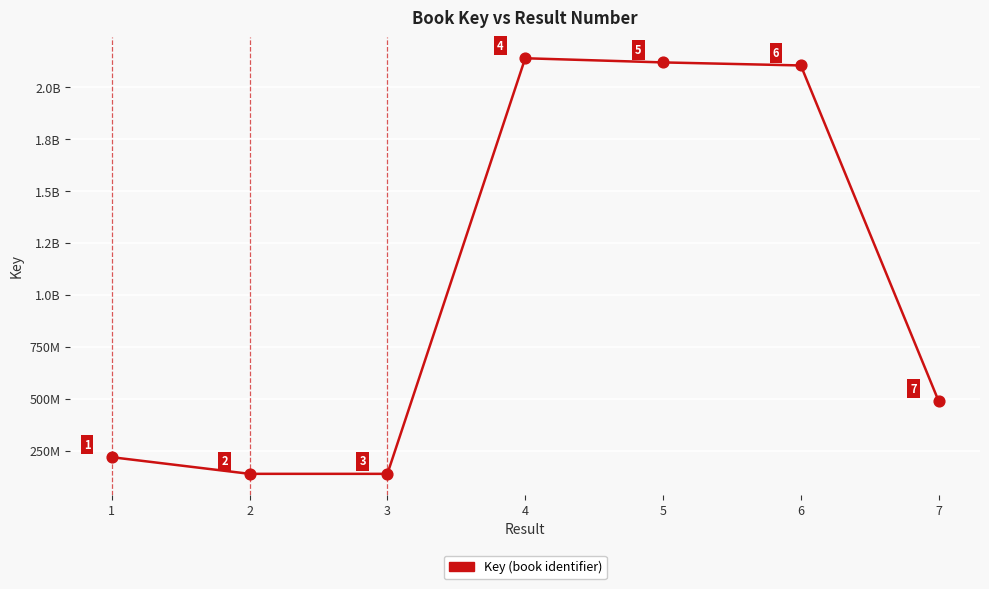

What is the change in value from 3 to 6?

+1967933481